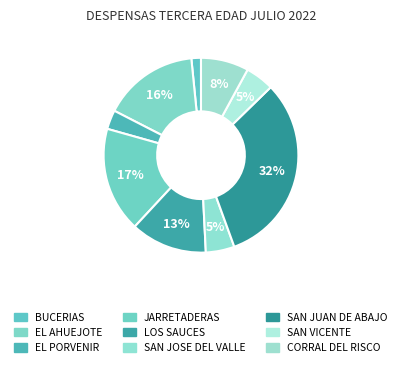

How many slices are in this pie chart?

9